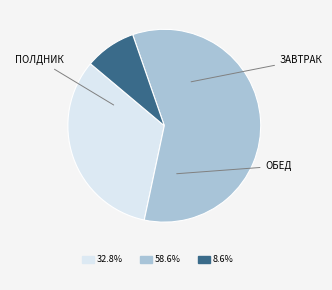

Is there any slice that represents more than half of the pie?

Yes